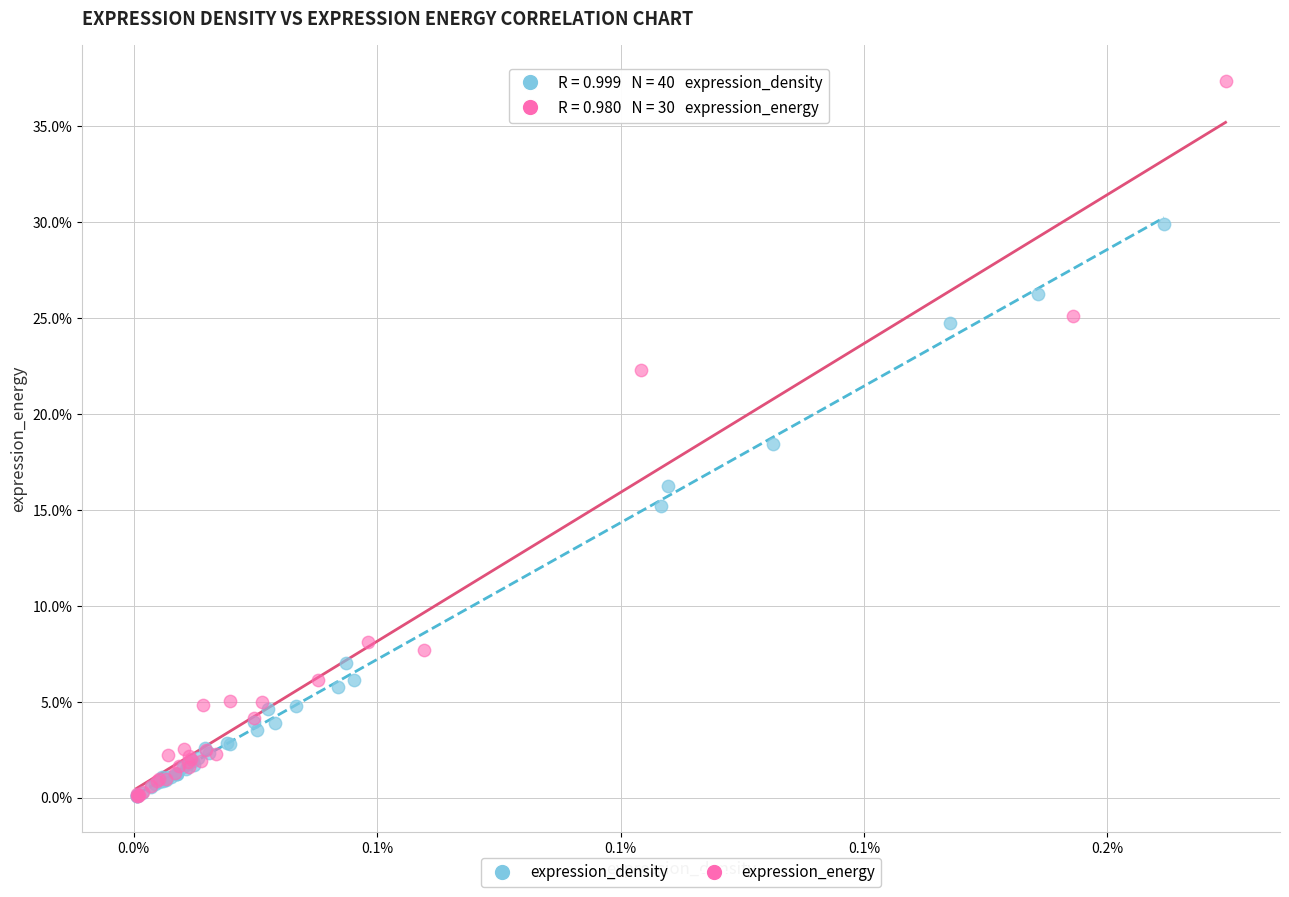

What are all the series names shown in the legend?

expression_density, expression_energy